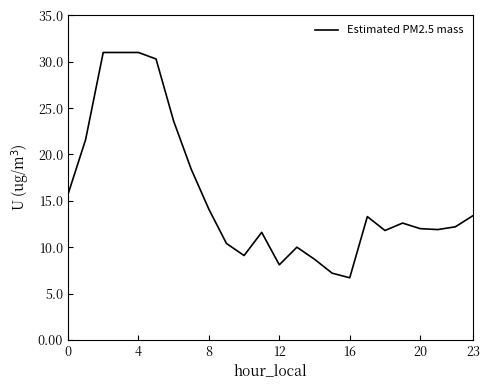

What is the greatest value displayed?

31.0